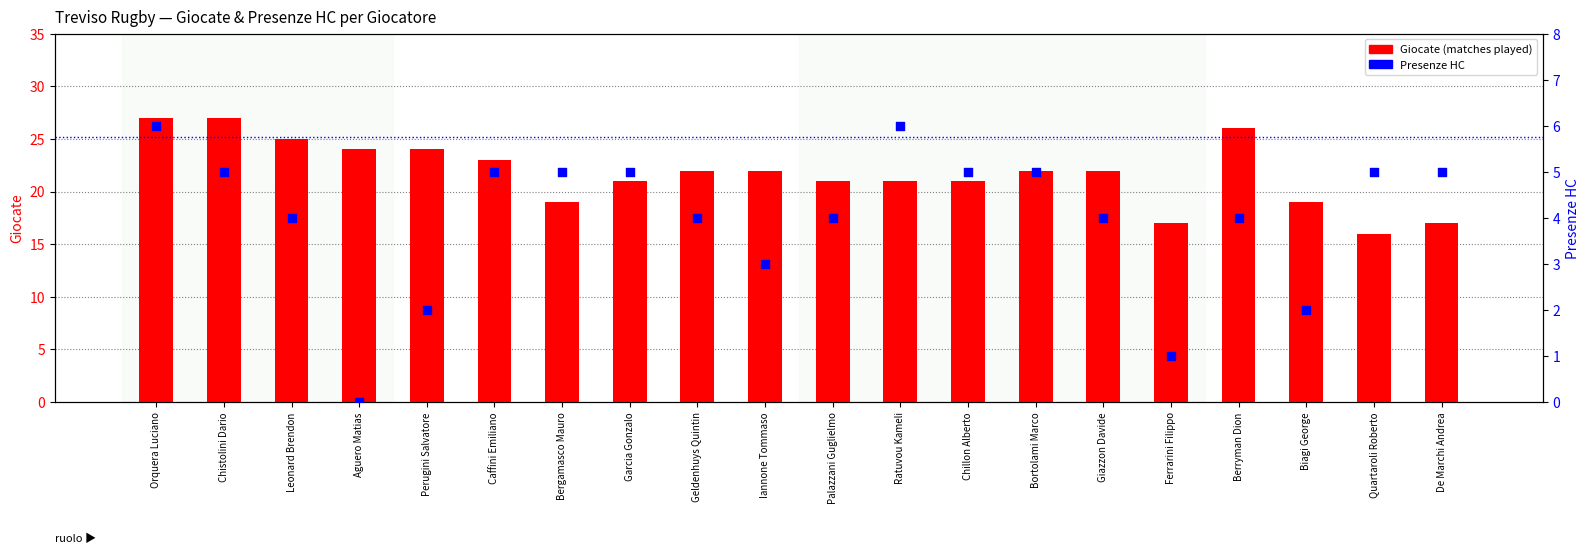

What is the total value across all series at Giazzon Davide?

26